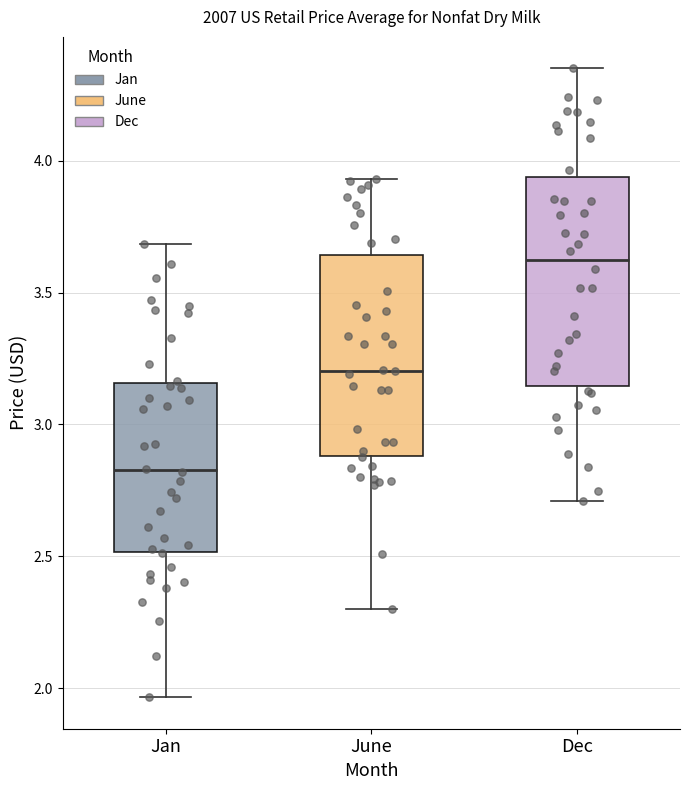

Which box's median line is the highest?

Dec